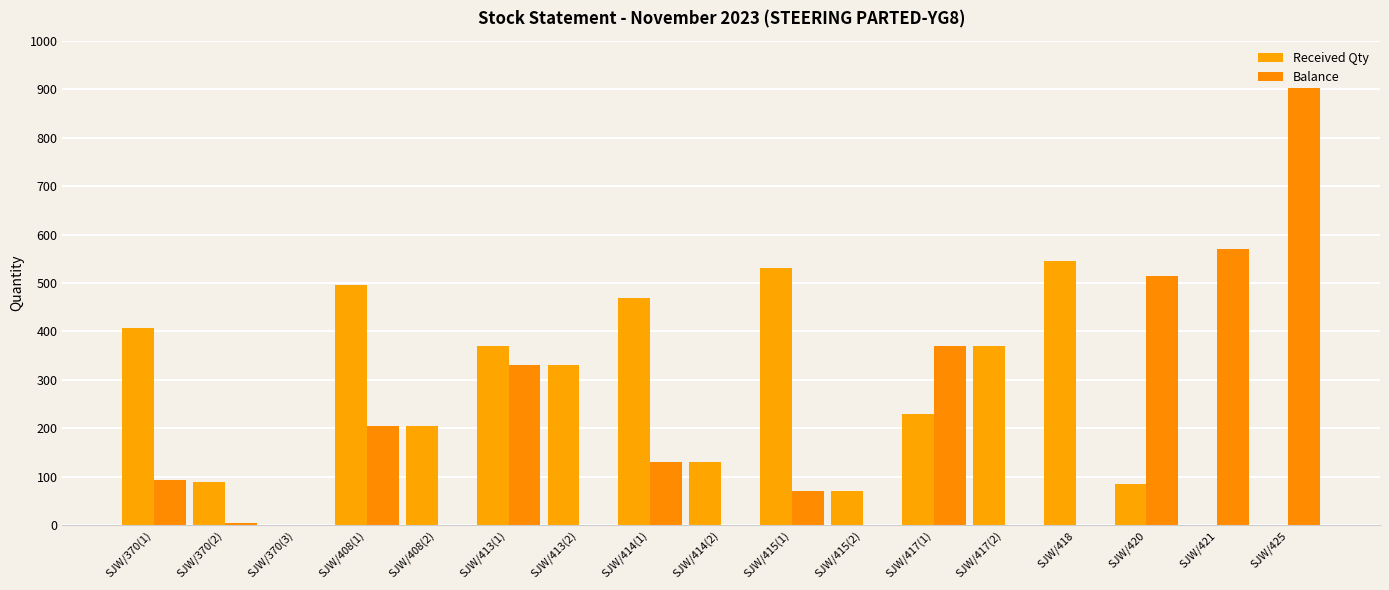

List the series in order of their peak value, lowest first.

Received Qty, Balance